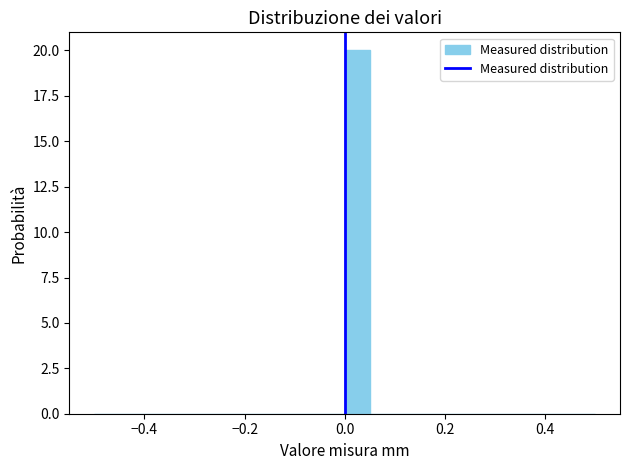

Around what value on the x-axis is the tallest bar? Give the approximate position of its centre, as read against the axis.

0.02